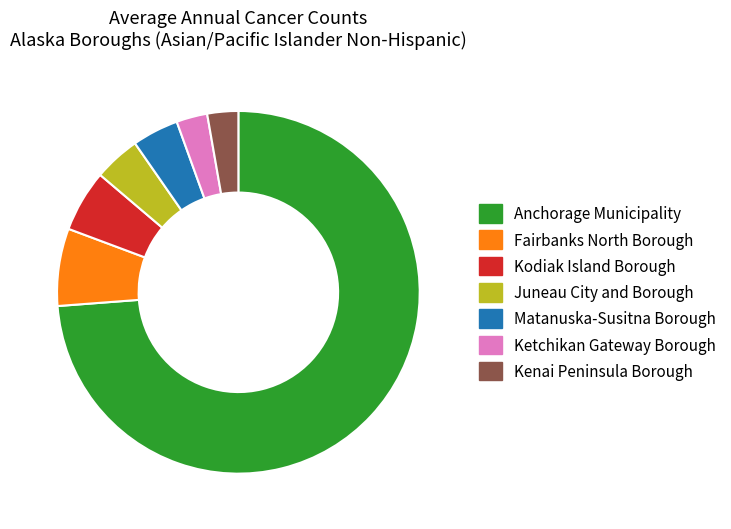

Which has a higher value, Kodiak Island Borough or Juneau City and Borough?

Kodiak Island Borough